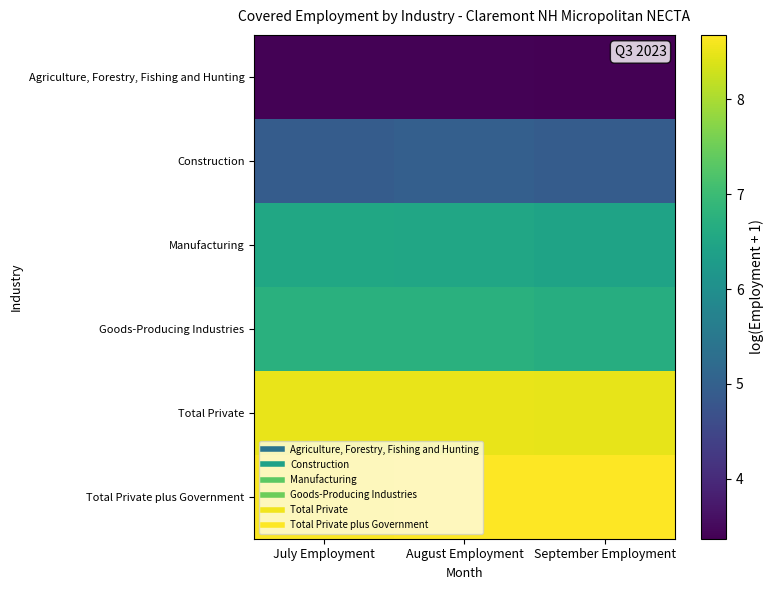

Reading left to right, transcribe all the data shown in this chart.

Agriculture, Forestry, Fishing and Hunting: July Employment=3.4	August Employment=3.4	September Employment=3.4
Construction: July Employment=4.9	August Employment=5.0	September Employment=4.9
Manufacturing: July Employment=6.5	August Employment=6.5	September Employment=6.5
Goods-Producing Industries: July Employment=6.7	August Employment=6.7	September Employment=6.7
Total Private: July Employment=8.5	August Employment=8.5	September Employment=8.5
Total Private plus Government: July Employment=8.6	August Employment=8.7	September Employment=8.7